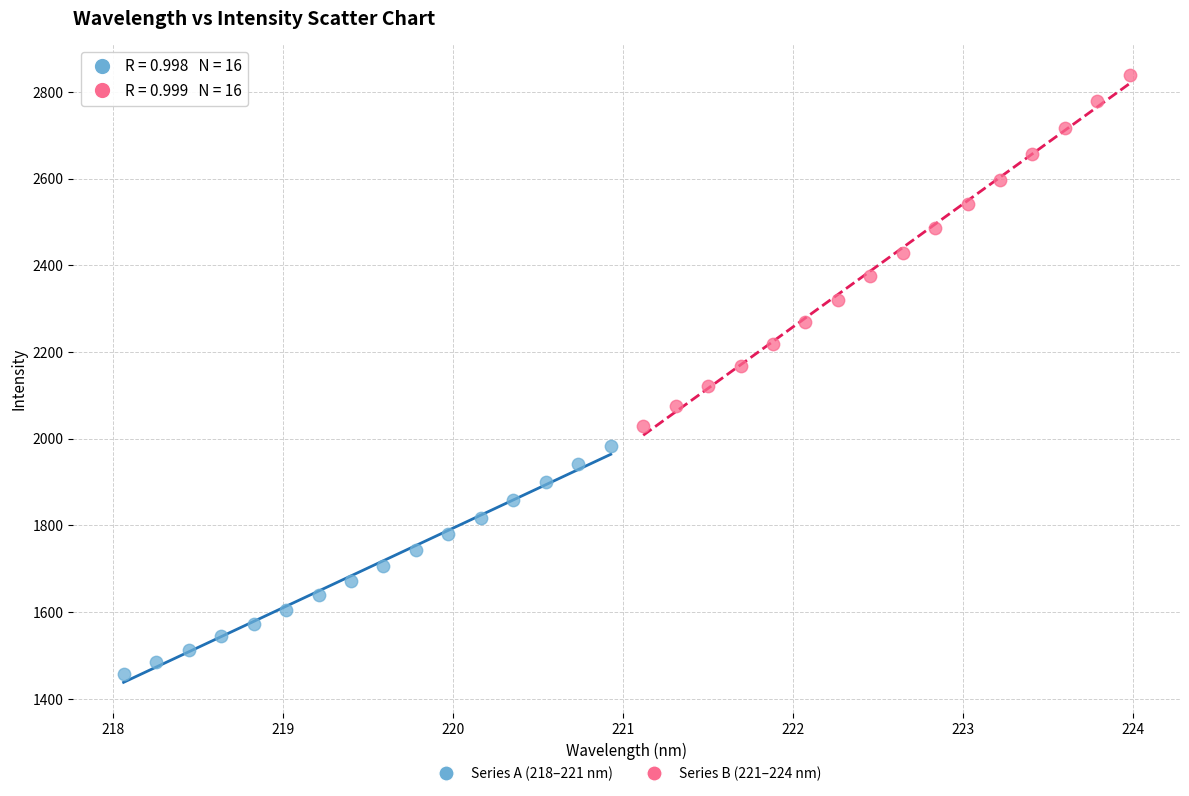

Which series reaches the maximum Y coordinate?

Series B (221–224 nm)